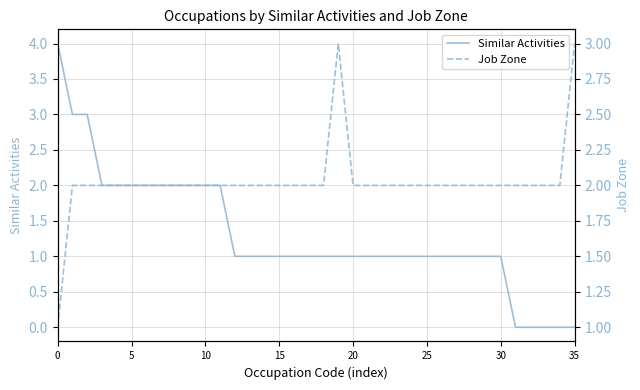

Is it true that Job Zone equals 2 at 28?

True